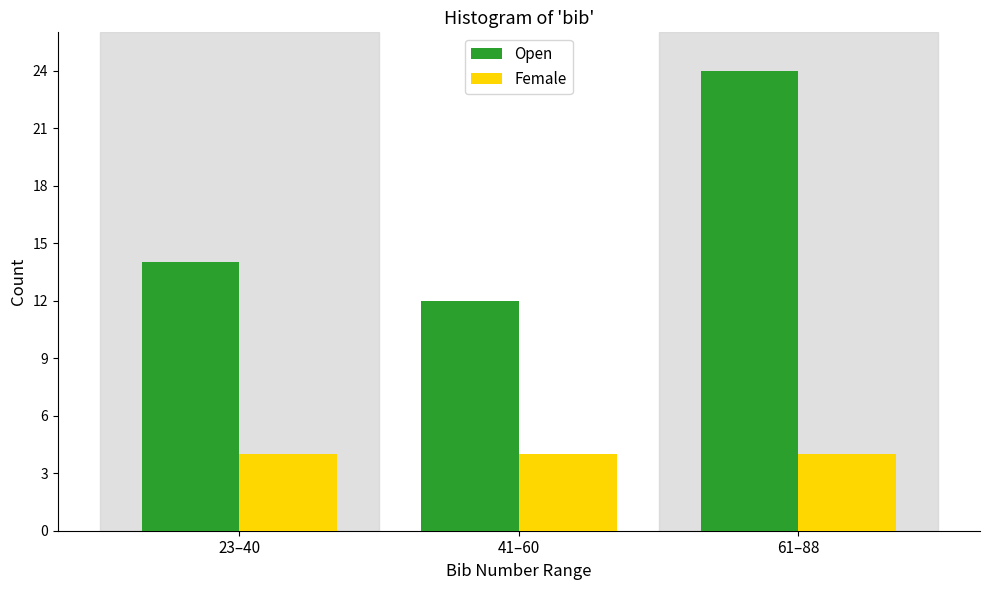

Reading left to right, transcribe all the data shown in this chart.

Open: 14	12	24
Female: 4	4	4